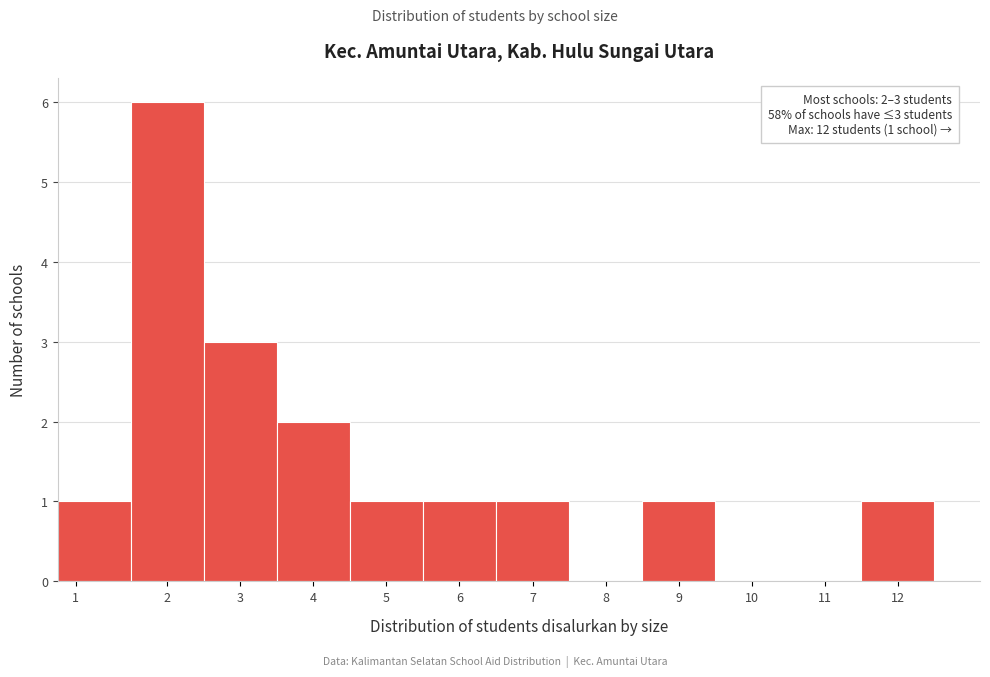

Reading left to right, transcribe all the data shown in this chart.

1=1	2=6	3=3	4=2	5=1	6=1	7=1	8=0	9=1	10=0	11=0	12=1